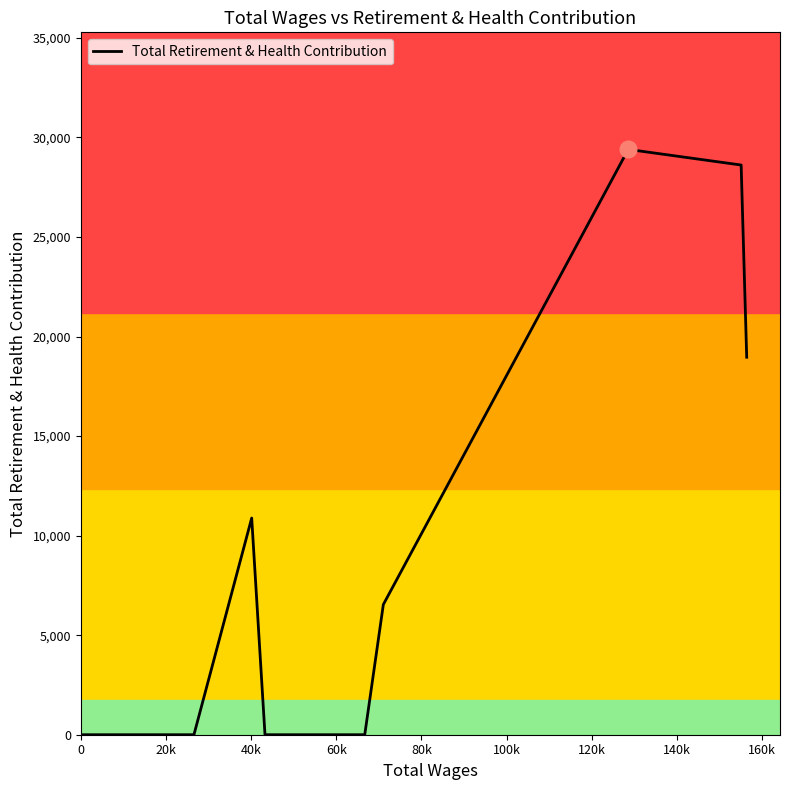

Does the chart have visible grid lines?

No